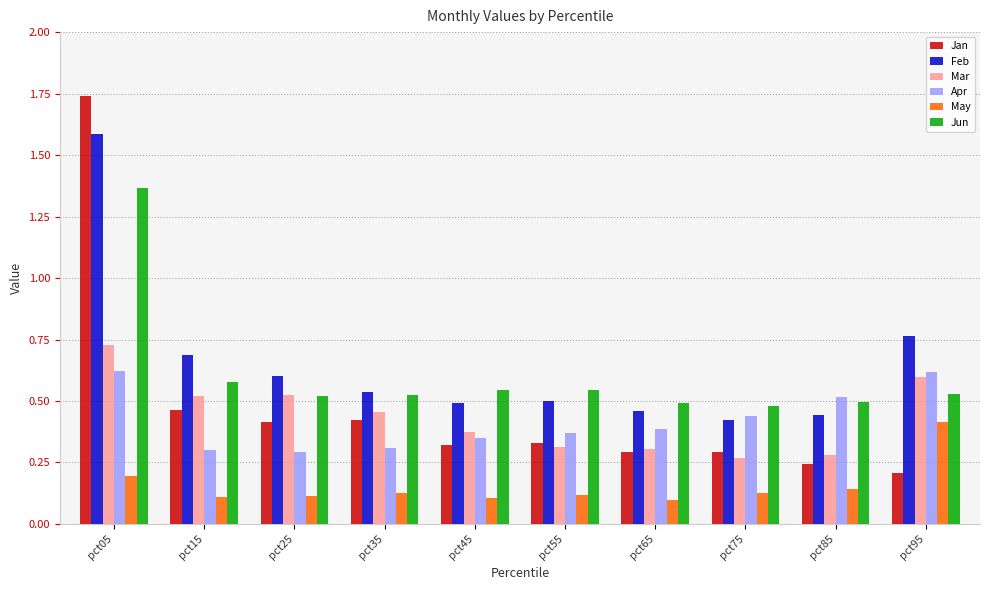

What is the sum of all Feb values?

6.5